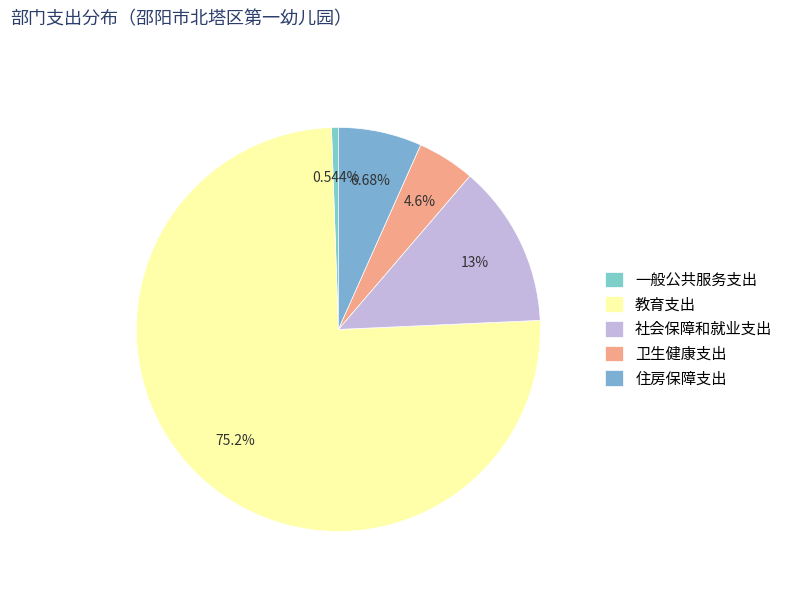

To the nearest percent, what is the average slice percentage?

20%